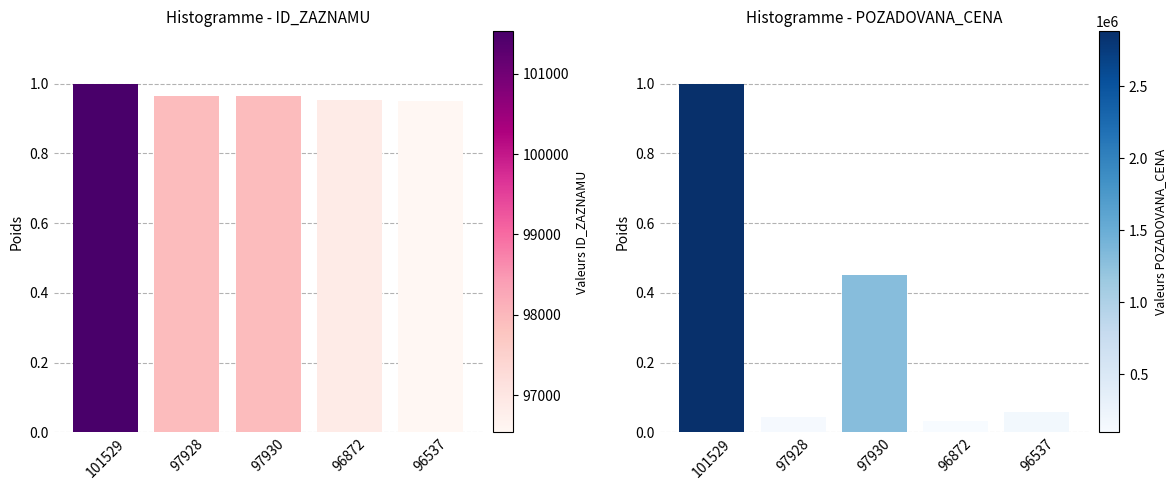

What is the sum of all POZADOVANA_CENA values?

1.6